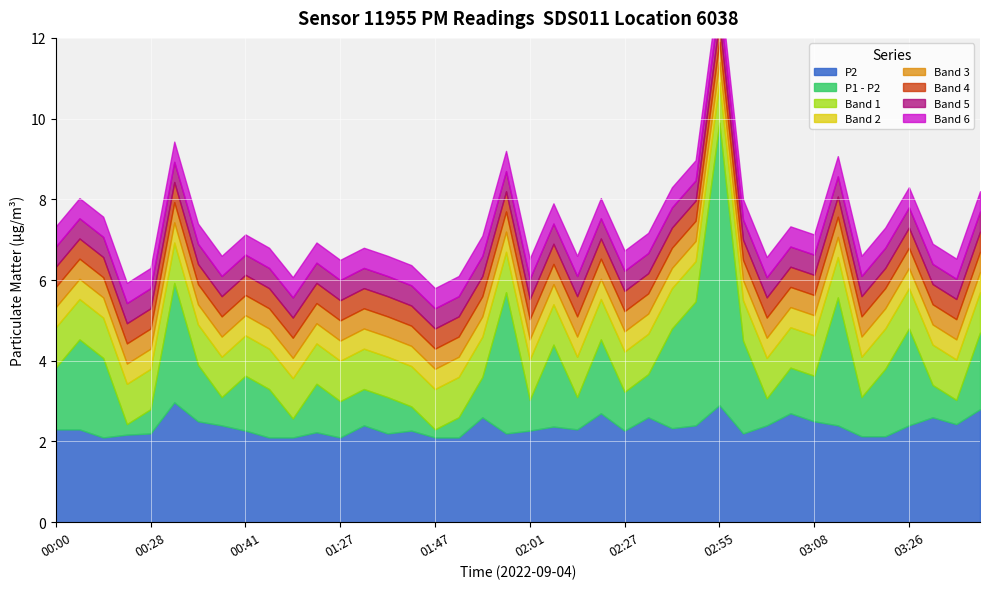

True or false: P2 and P1 intersect in this chart.

False